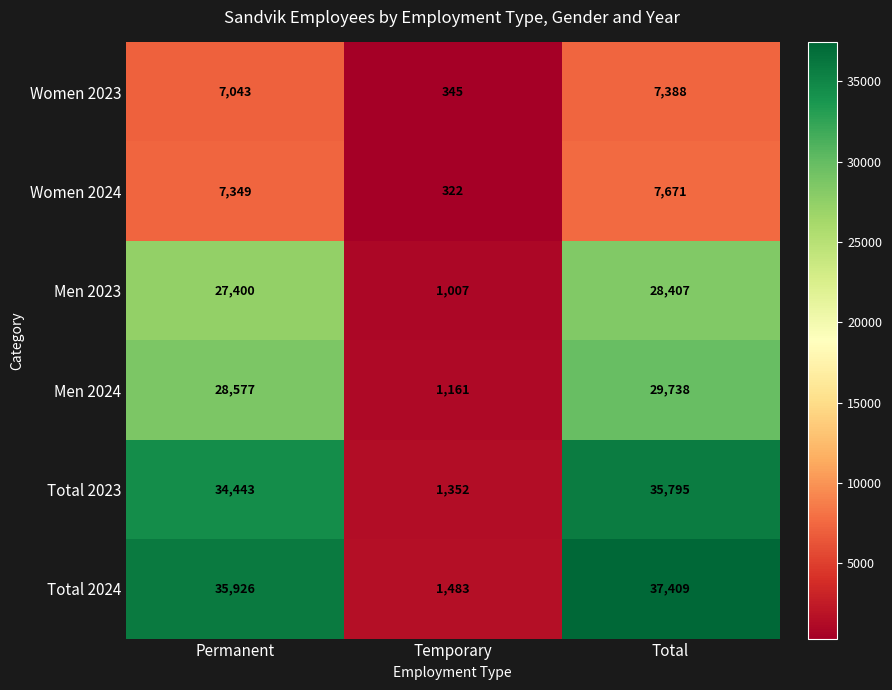

The value of Men 2024 at Permanent is 28577. True or false?

True